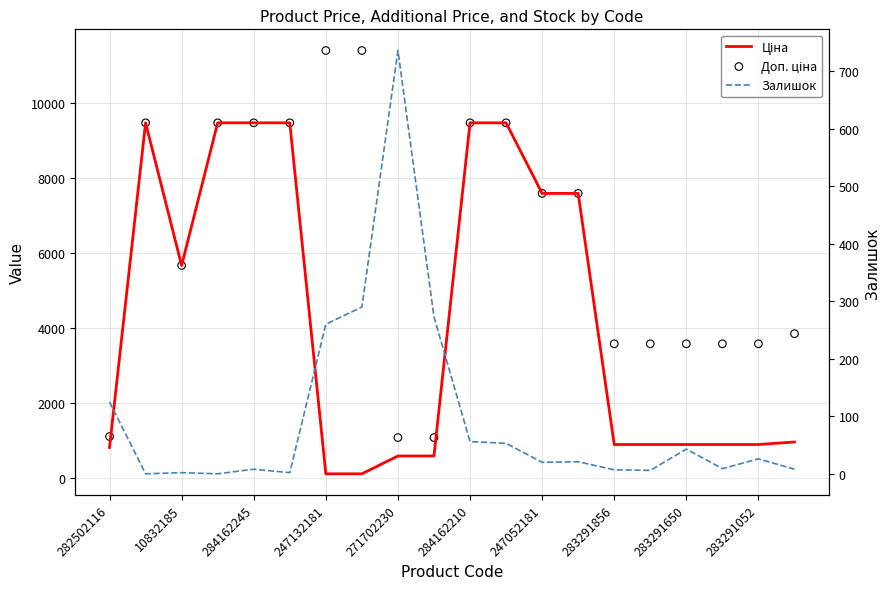

Is the value of Залишок at 17 greater than the value of Доп. ціна at 10?

No